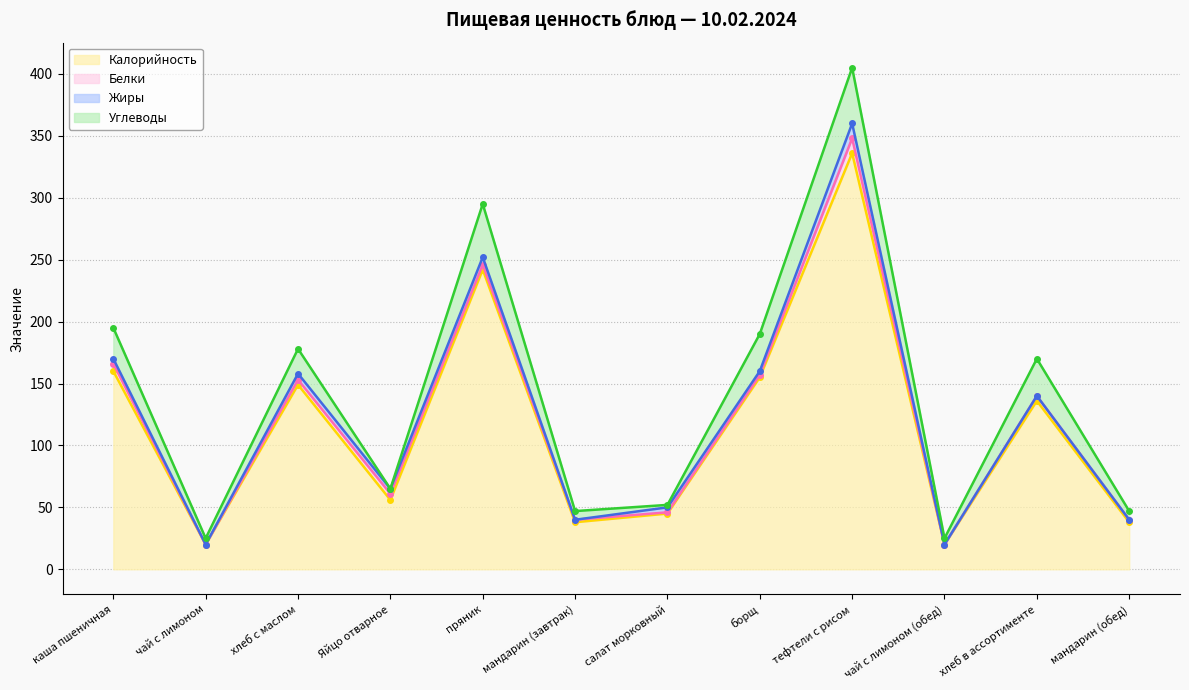

What are all the series names shown in the legend?

Калорийность, Белки, Жиры, Углеводы